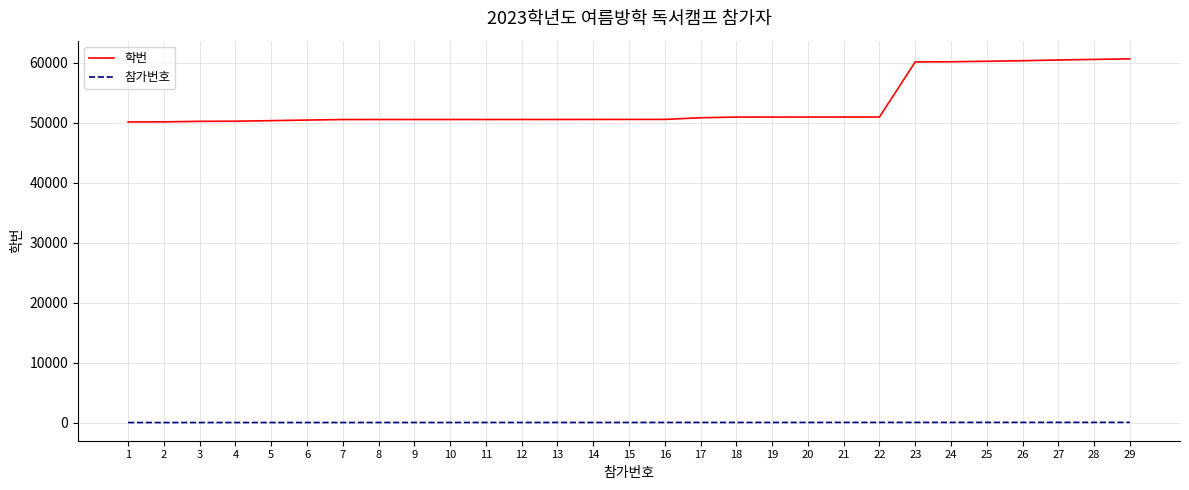

Between 7 and 29, which series saw the biggest shift?

학번